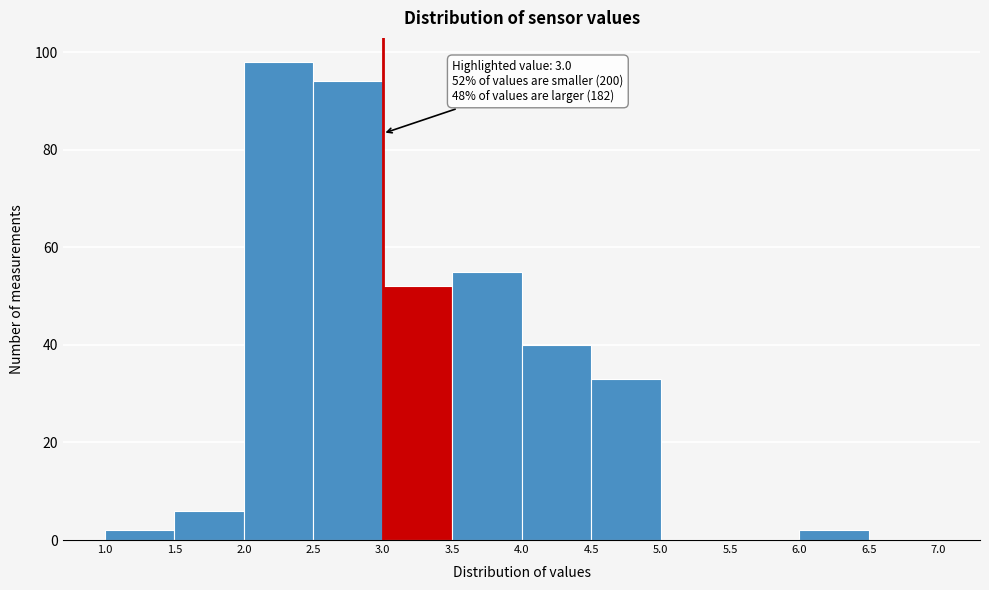

Over which range of the x-axis is the bar tallest?

2.0 to 2.5